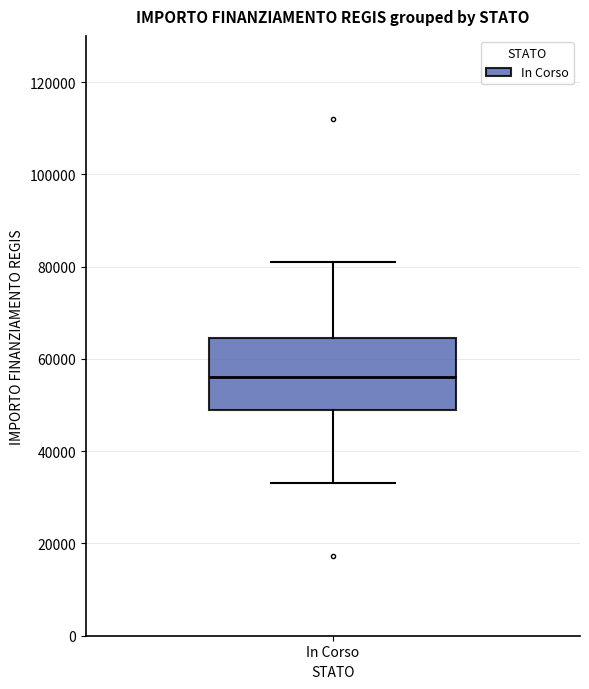

Where does the lower whisker of the box for In Corso end on the y-axis? The values are not printed on the chart, so give them approximately, as read against the axis.

32000